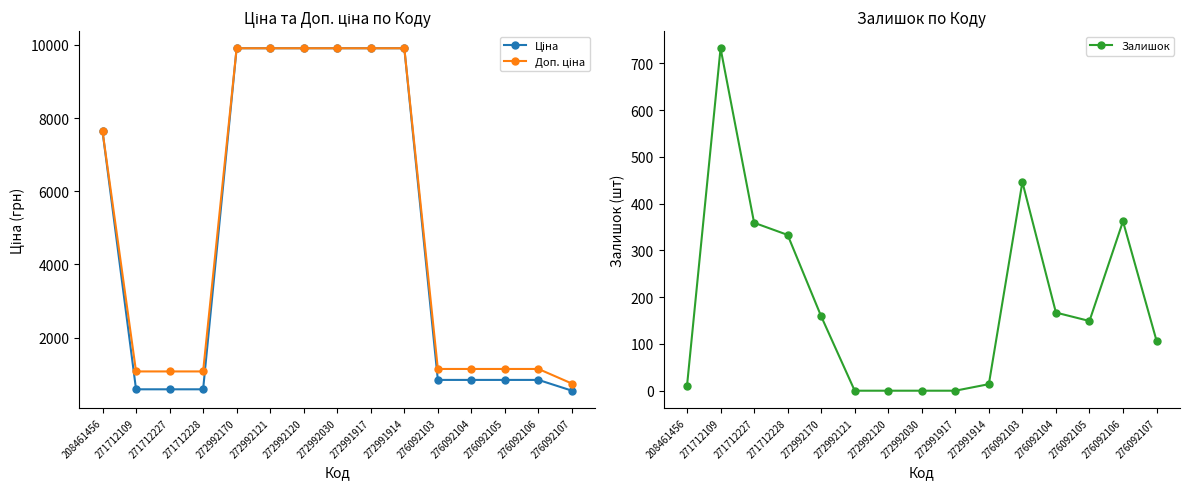

What is the difference between the Залишок values at 276092103 and 271712228?

113